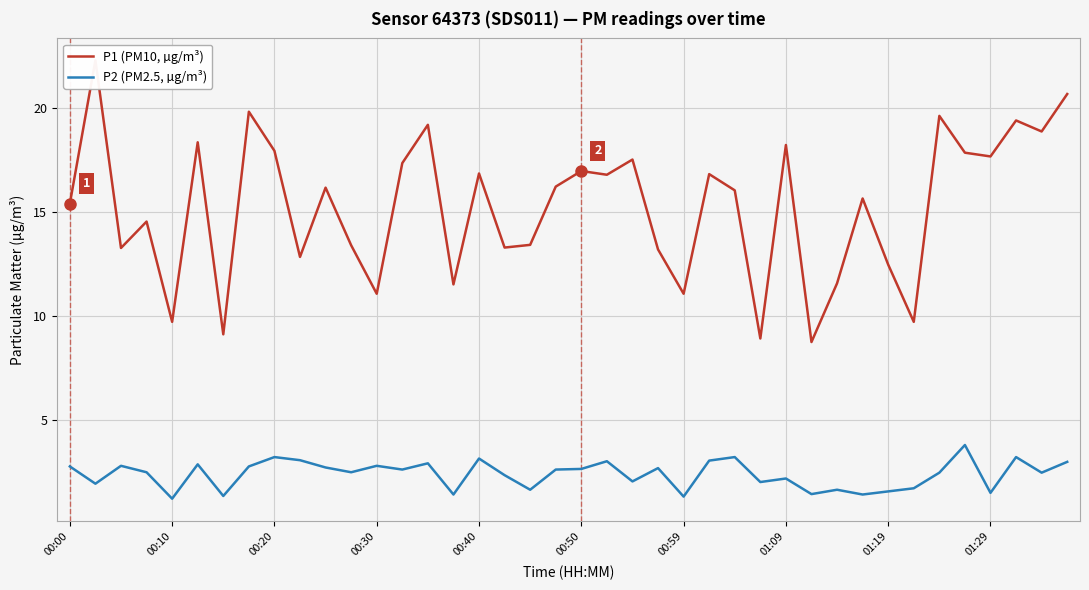

Count the number of categories in the chart.

40